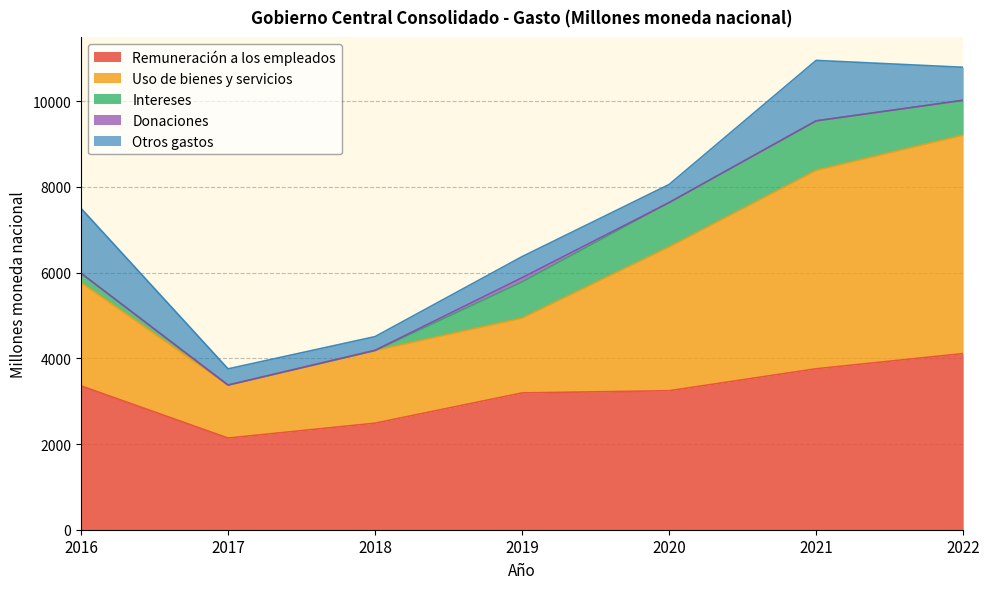

What are all the series names shown in the legend?

Remuneración a los empleados, Uso de bienes y servicios, Intereses, Donaciones, Otros gastos